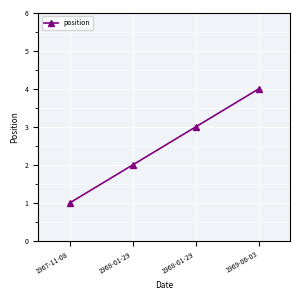

Does the chart display data point markers on the line(s)?

Yes